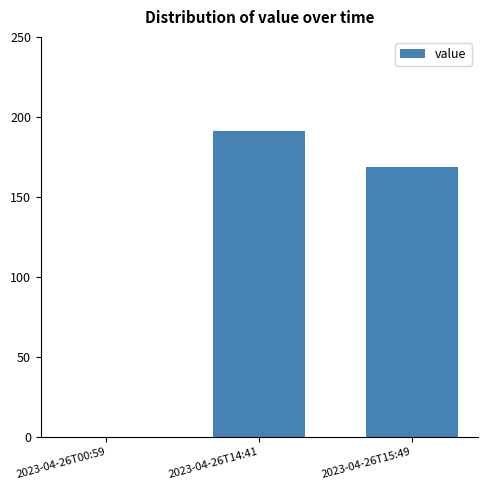

Where is the data nearest to the value 95?

2023-04-26T15:49